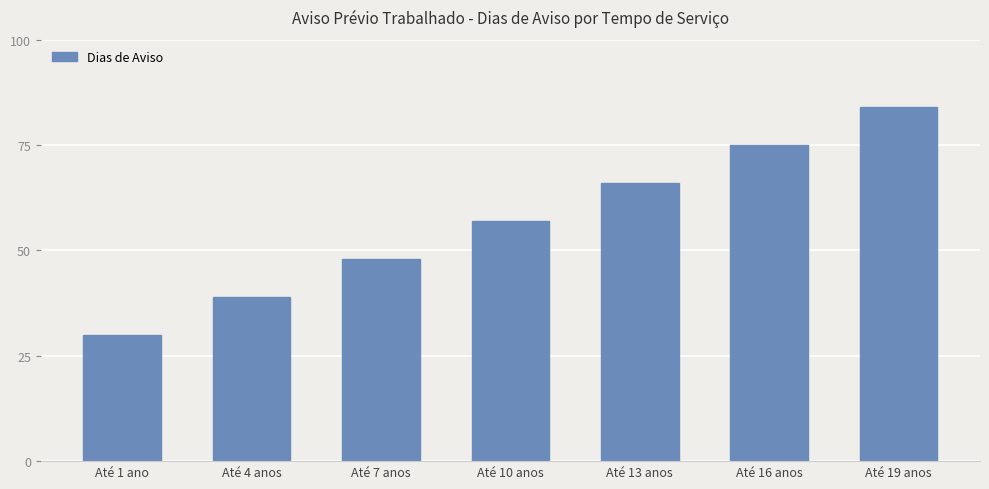

Rank the categories by value from highest to lowest.

Até 19 anos, Até 16 anos, Até 13 anos, Até 10 anos, Até 7 anos, Até 4 anos, Até 1 ano